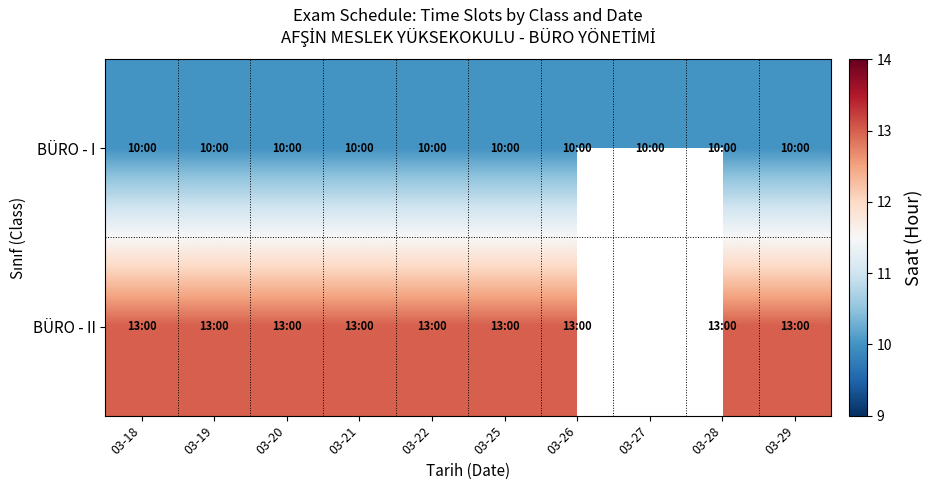

What is the total value across all series at 03-21?

23.0